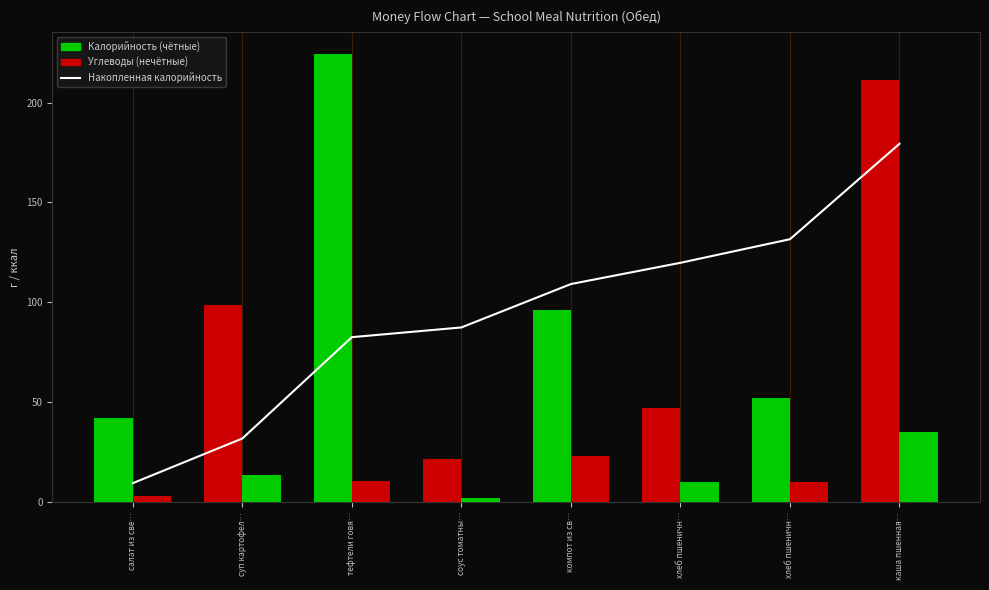

Which category has the lowest value in the Накопленная калорийность series?

салат из све…